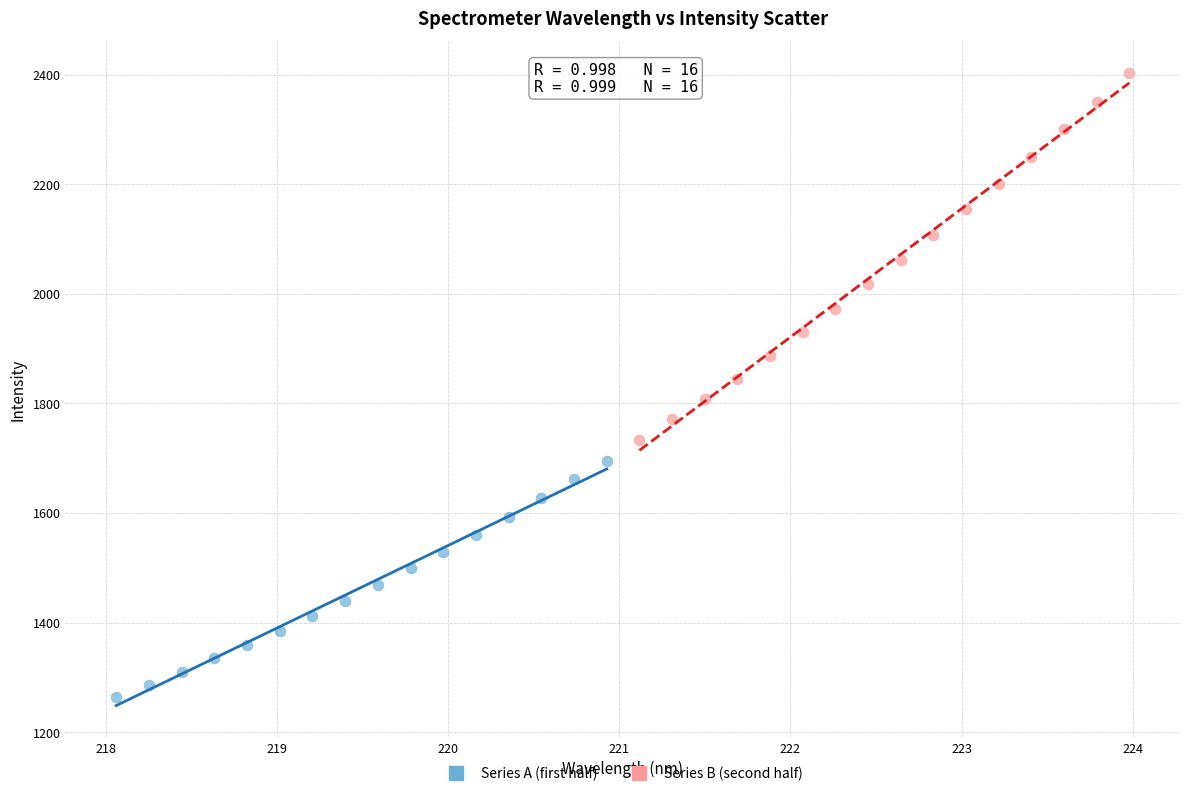

Which series reaches the minimum Y coordinate?

Series A (first half)